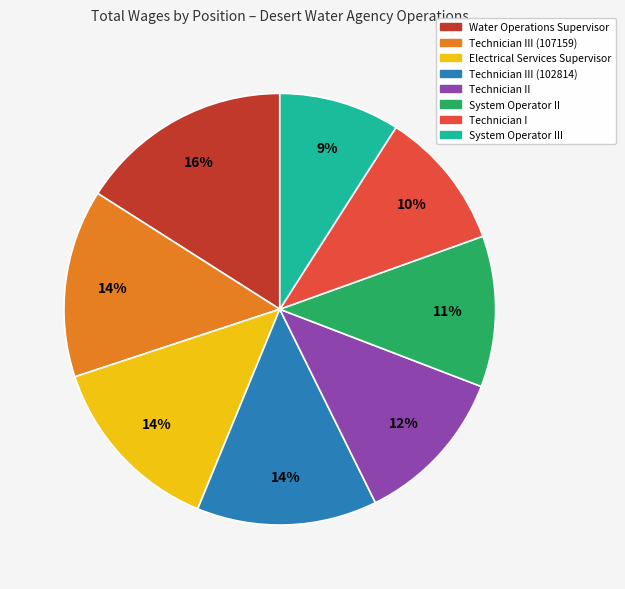

To the nearest percent, what is the average slice percentage?

12%